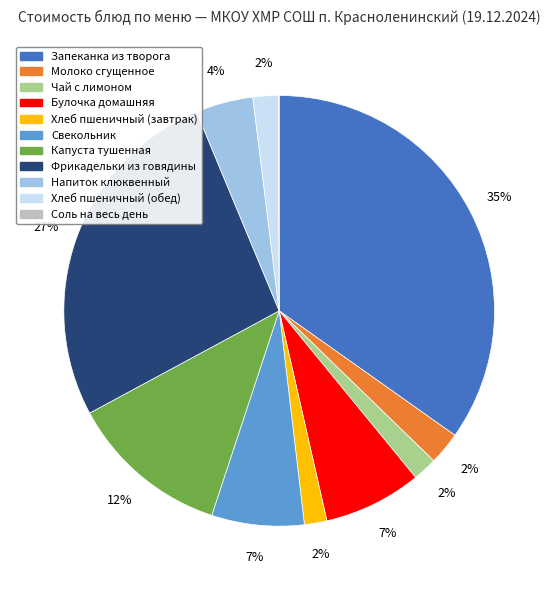

Does any single category account for the majority?

No